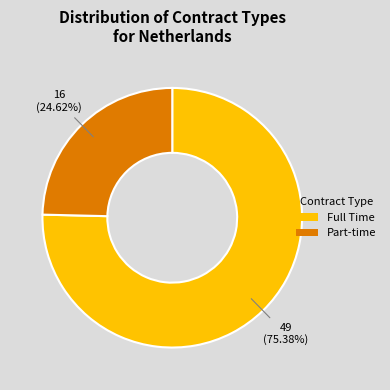

The Full Time slice represents 90% of the pie. True or false?

False